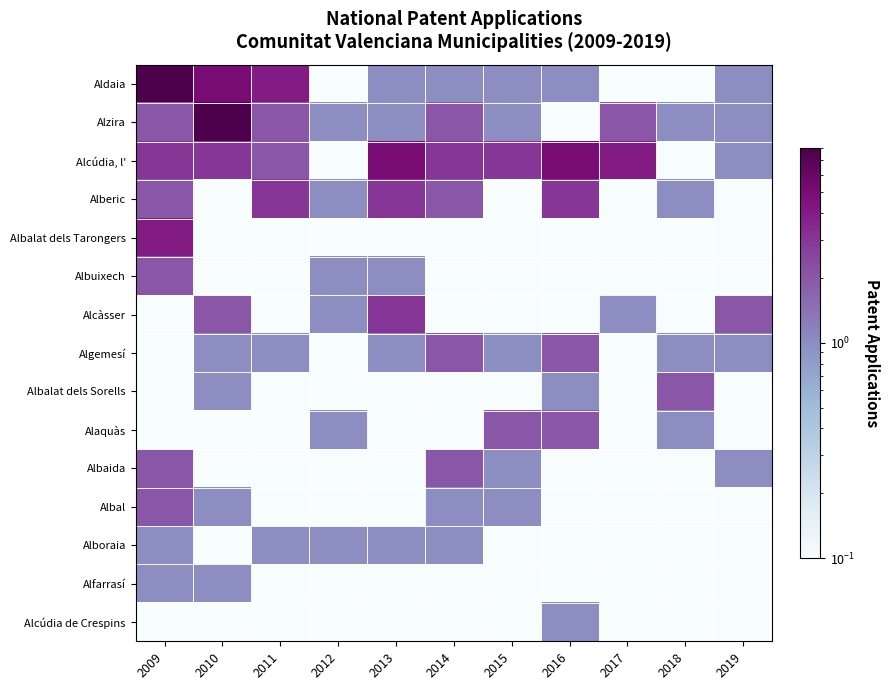

Reading left to right, extract all data points from this chart.

Aldaia: 2009=8.0	2010=5.0	2011=4.0	2012=0.1	2013=1.0	2014=1.0	2015=1.0	2016=1.0	2017=0.1	2018=0.1	2019=1.0
Alzira: 2009=2.0	2010=8.0	2011=2.0	2012=1.0	2013=1.0	2014=2.0	2015=1.0	2016=0.1	2017=2.0	2018=1.0	2019=1.0
Alcúdia, l': 2009=3.0	2010=3.0	2011=2.0	2012=0.1	2013=5.0	2014=3.0	2015=3.0	2016=5.0	2017=4.0	2018=0.1	2019=1.0
Alberic: 2009=2.0	2010=0.1	2011=3.0	2012=1.0	2013=3.0	2014=2.0	2015=0.1	2016=3.0	2017=0.1	2018=1.0	2019=0.1
Albalat dels Tarongers: 2009=4.0	2010=0.1	2011=0.1	2012=0.1	2013=0.1	2014=0.1	2015=0.1	2016=0.1	2017=0.1	2018=0.1	2019=0.1
Albuixech: 2009=2.0	2010=0.1	2011=0.1	2012=1.0	2013=1.0	2014=0.1	2015=0.1	2016=0.1	2017=0.1	2018=0.1	2019=0.1
Alcàsser: 2009=0.1	2010=2.0	2011=0.1	2012=1.0	2013=3.0	2014=0.1	2015=0.1	2016=0.1	2017=1.0	2018=0.1	2019=2.0
Algemesí: 2009=0.1	2010=1.0	2011=1.0	2012=0.1	2013=1.0	2014=2.0	2015=1.0	2016=2.0	2017=0.1	2018=1.0	2019=1.0
Albalat dels Sorells: 2009=0.1	2010=1.0	2011=0.1	2012=0.1	2013=0.1	2014=0.1	2015=0.1	2016=1.0	2017=0.1	2018=2.0	2019=0.1
Alaquàs: 2009=0.1	2010=0.1	2011=0.1	2012=1.0	2013=0.1	2014=0.1	2015=2.0	2016=2.0	2017=0.1	2018=1.0	2019=0.1
Albaida: 2009=2.0	2010=0.1	2011=0.1	2012=0.1	2013=0.1	2014=2.0	2015=1.0	2016=0.1	2017=0.1	2018=0.1	2019=1.0
Albal: 2009=2.0	2010=1.0	2011=0.1	2012=0.1	2013=0.1	2014=1.0	2015=1.0	2016=0.1	2017=0.1	2018=0.1	2019=0.1
Alboraia: 2009=1.0	2010=0.1	2011=1.0	2012=1.0	2013=1.0	2014=1.0	2015=0.1	2016=0.1	2017=0.1	2018=0.1	2019=0.1
Alfarrasí: 2009=1.0	2010=1.0	2011=0.1	2012=0.1	2013=0.1	2014=0.1	2015=0.1	2016=0.1	2017=0.1	2018=0.1	2019=0.1
Alcúdia de Crespins: 2009=0.1	2010=0.1	2011=0.1	2012=0.1	2013=0.1	2014=0.1	2015=0.1	2016=1.0	2017=0.1	2018=0.1	2019=0.1